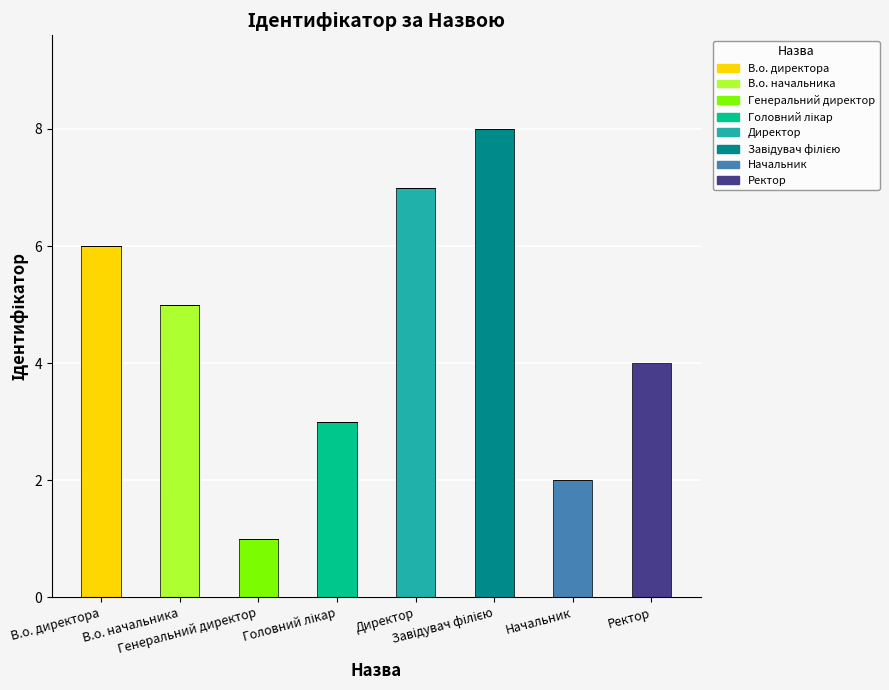

What is the label of the 1st bar from the right?

Ректор